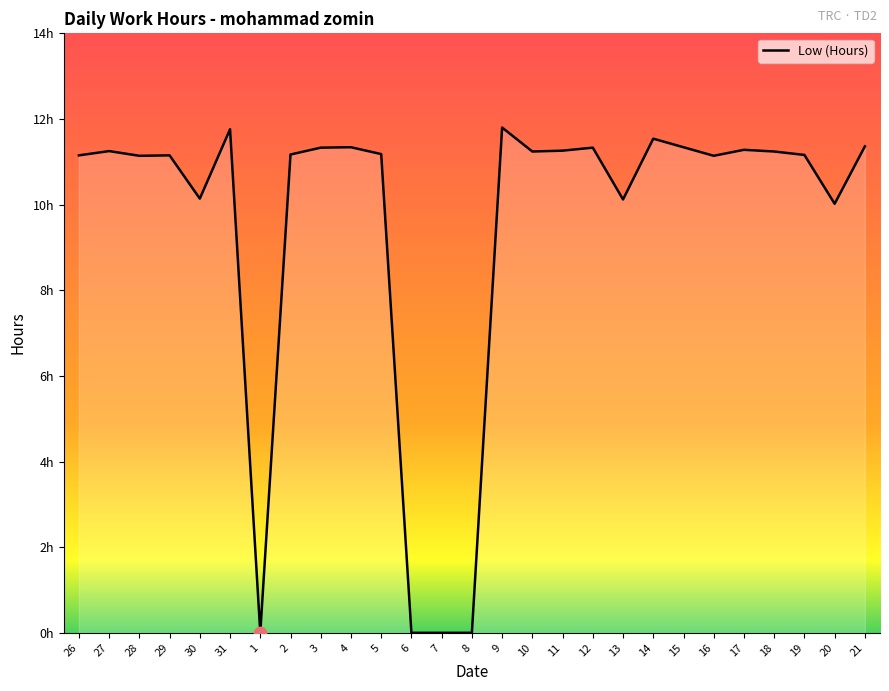

Which has a higher value, 12 or 5?

12